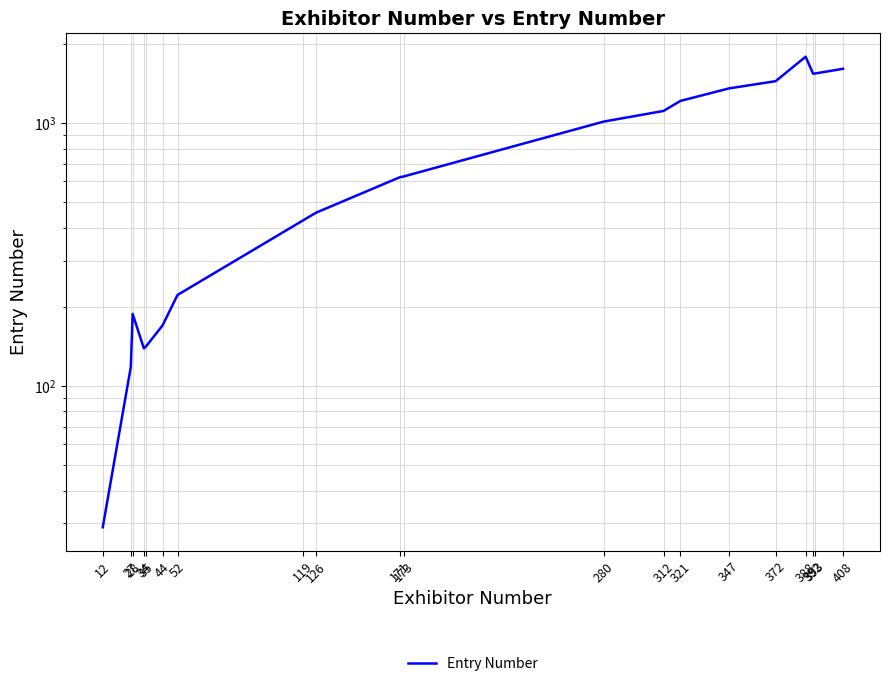

What is the change in value from 52 to 126?

+234